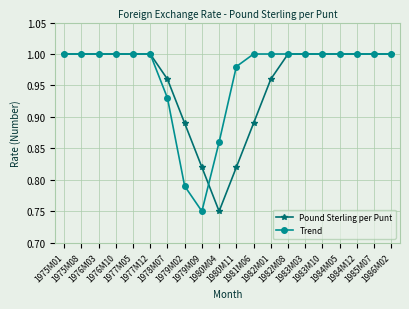

At how many categories does at least one series exceed 0?

20